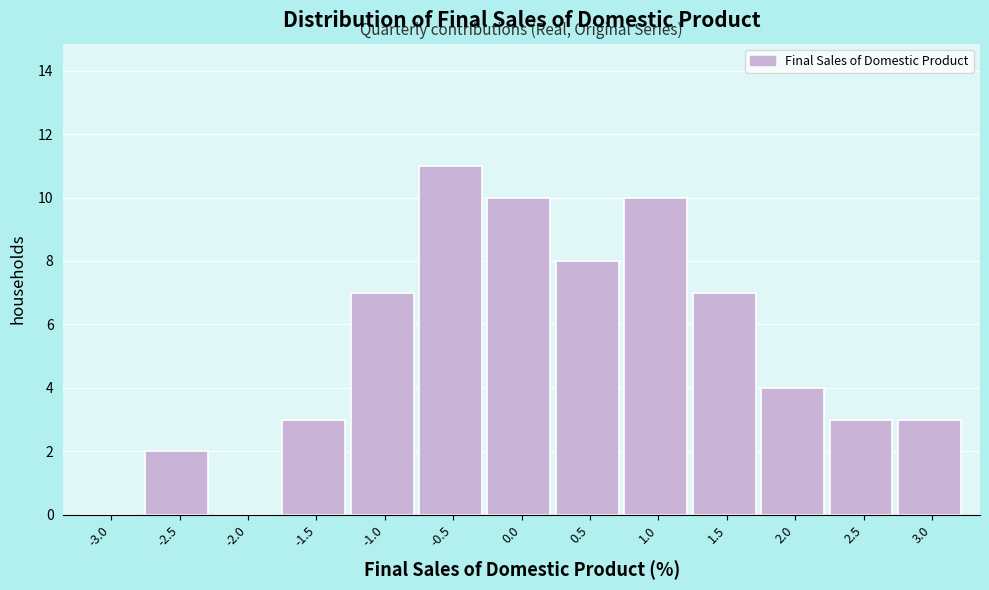

Reading left to right, extract all data points from this chart.

-3.0=0	-2.5=2	-2.0=0	-1.5=3	-1.0=7	-0.5=11	0.0=10	0.5=8	1.0=10	1.5=7	2.0=4	2.5=3	3.0=3